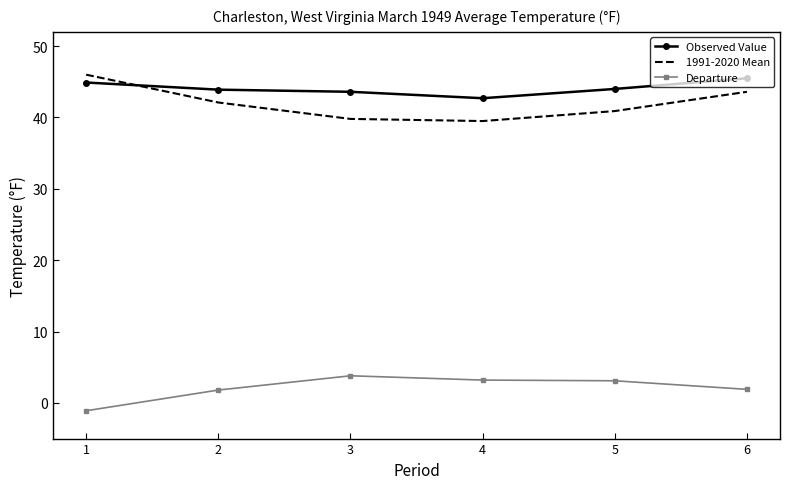

Which series has the largest range (max minus min)?

1991-2020 Mean